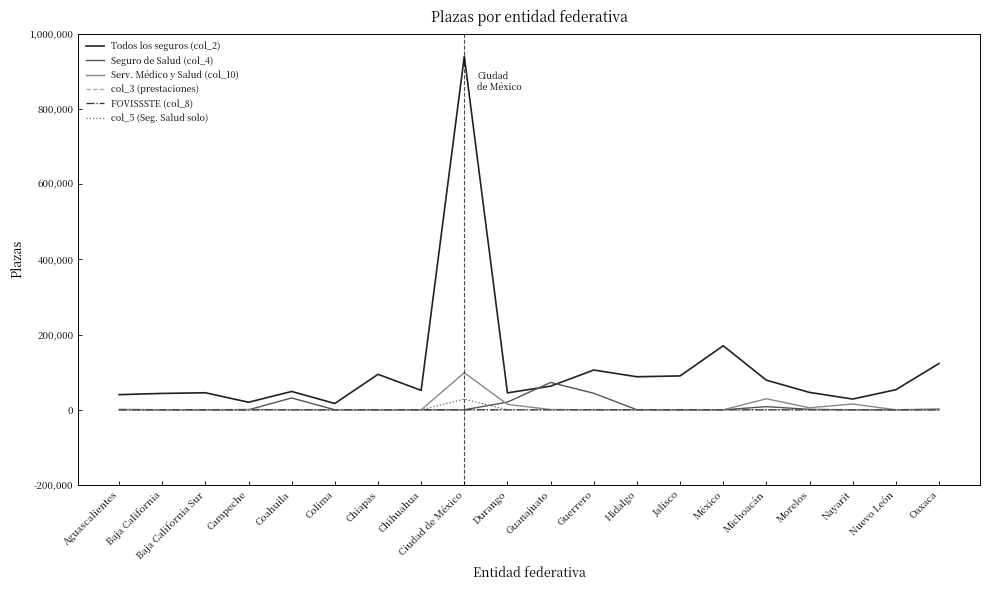

Is it true that col_3 (prestaciones) equals 0 at Campeche?

True